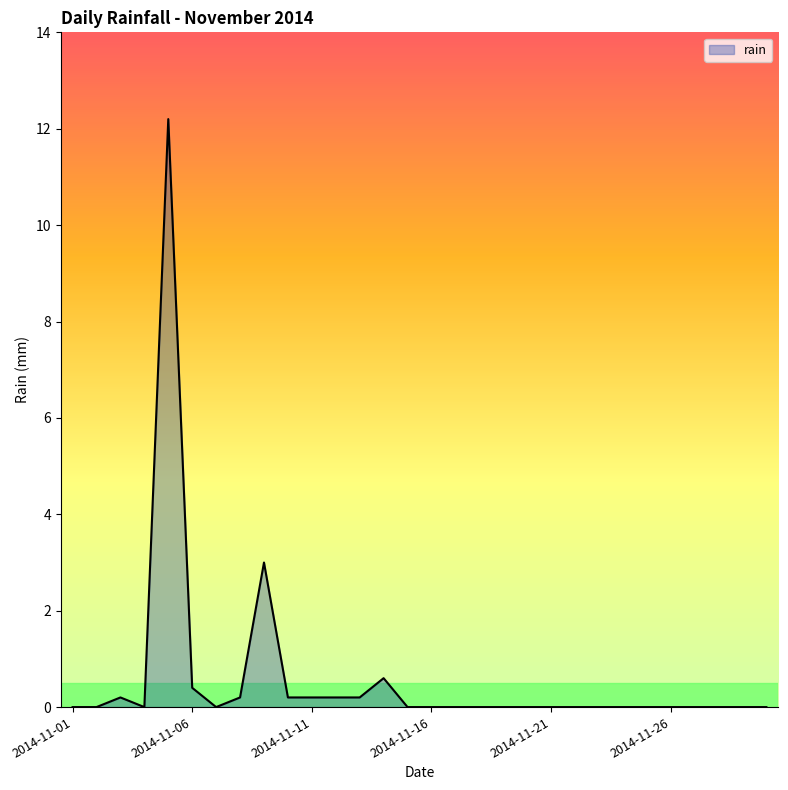

What is the difference between the second highest and minimum values?

3.0